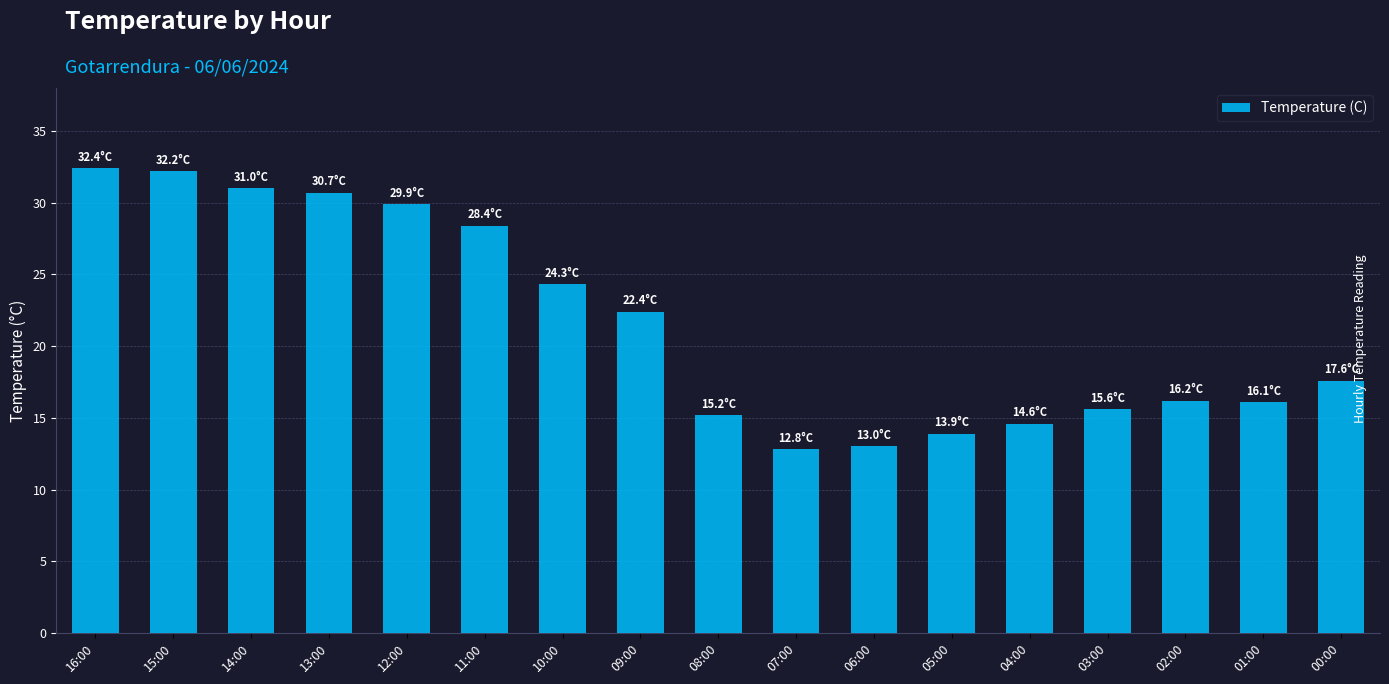

What is the change in value from 09:00 to 07:00?

-9.6